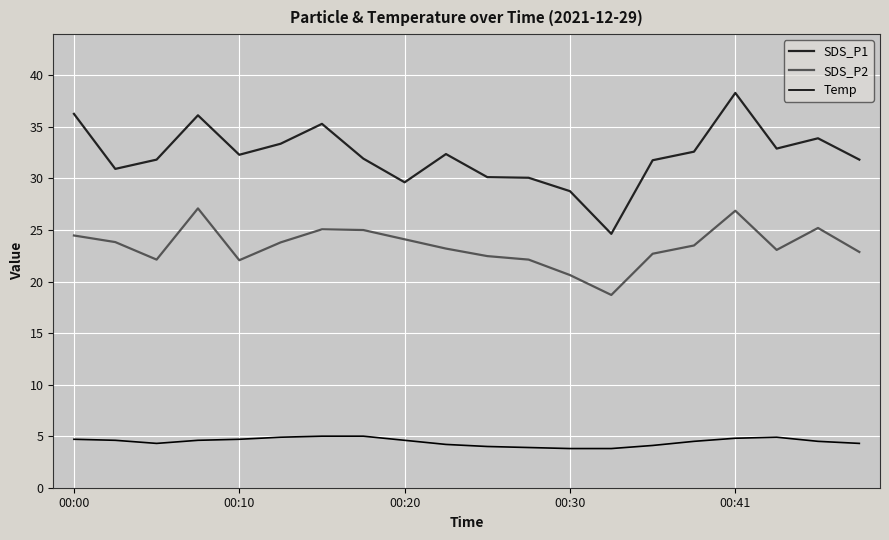

What is the average value of the SDS_P2 series?

23.4